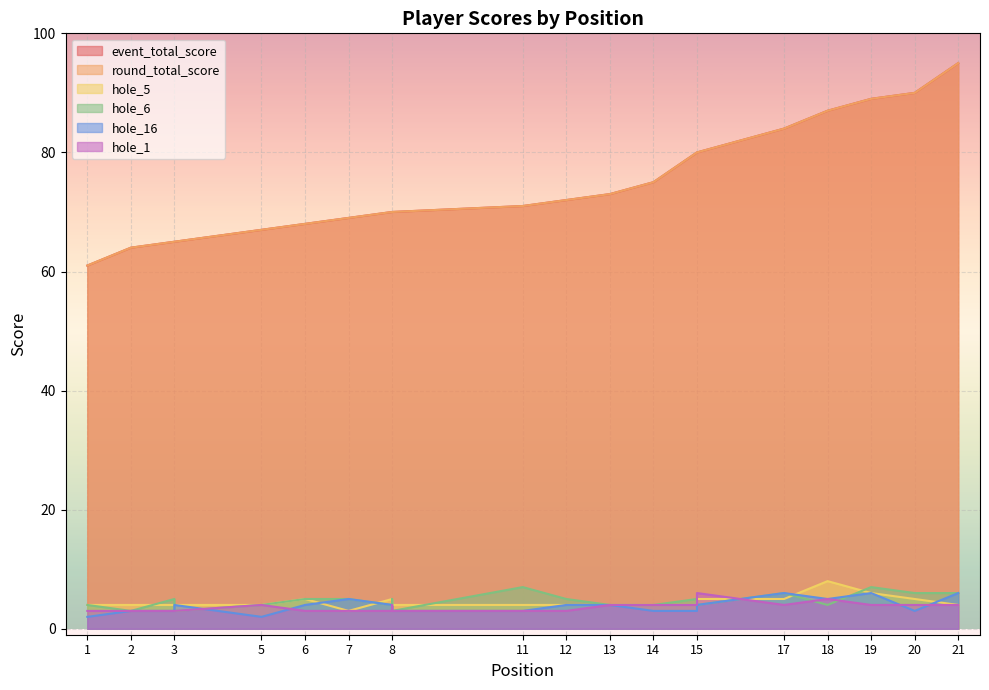

At 7, list the series in order from smallest to largest.

hole_5, hole_1, hole_6, hole_16, event_total_score, round_total_score